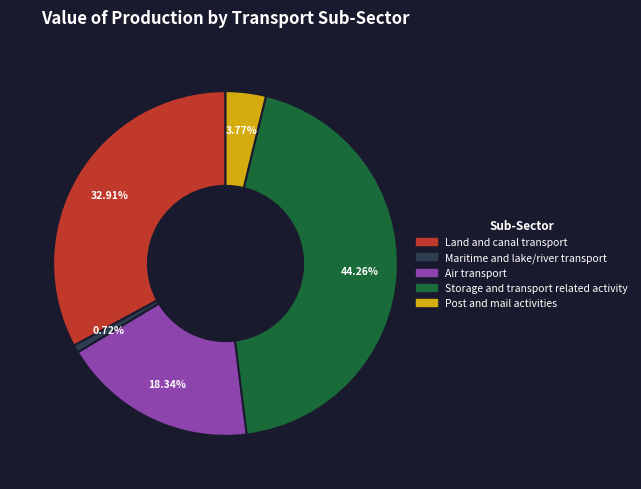

Which slice is the largest?

Storage and transport related activity